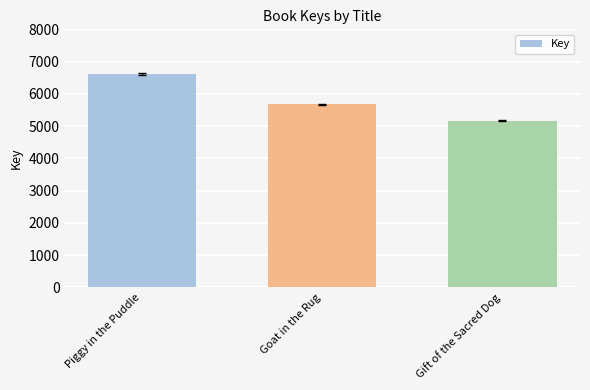

What is the minimum value shown in the chart?

5168